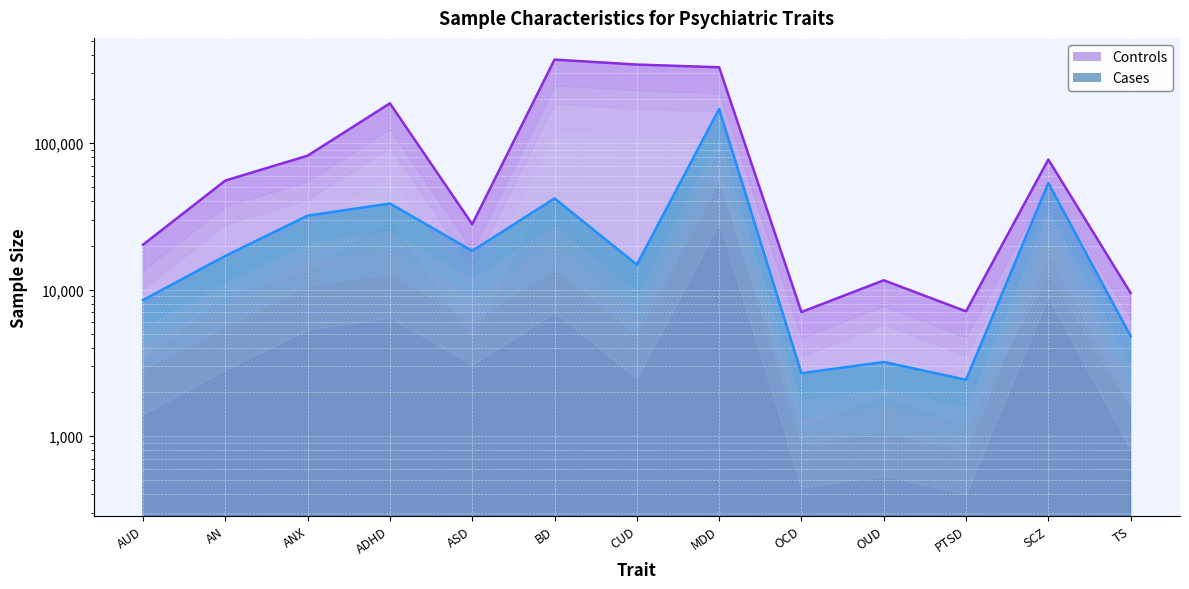

Does the chart display data point markers on the line(s)?

No